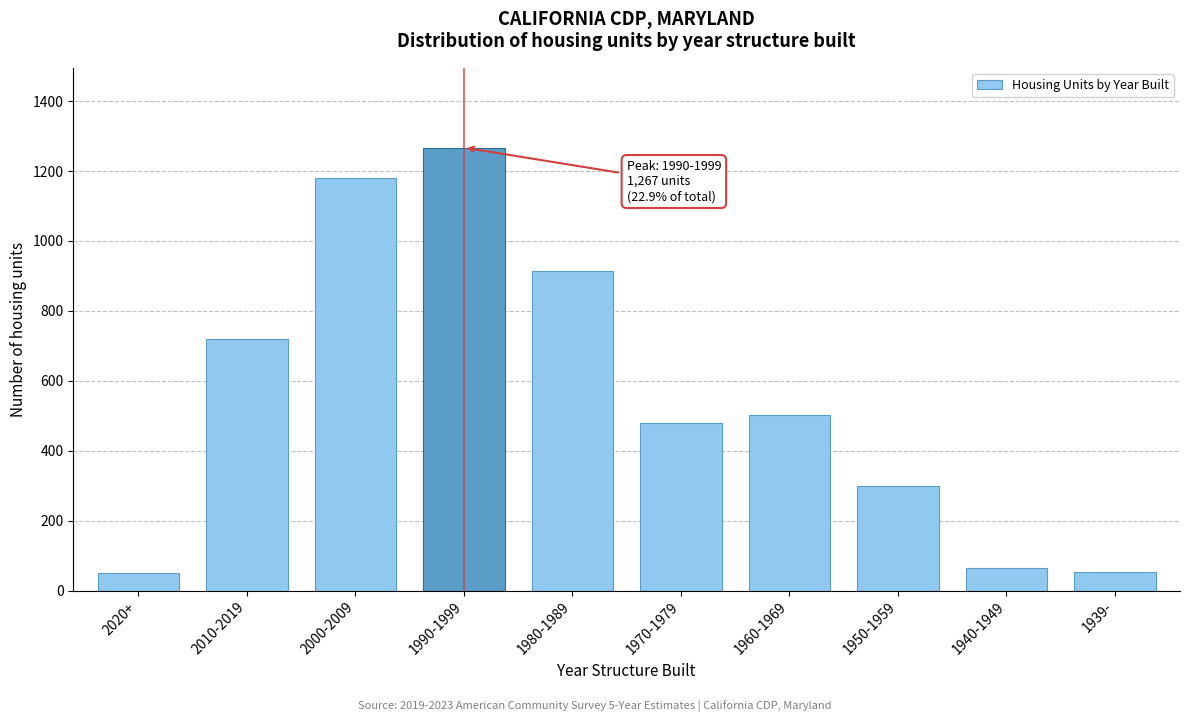

What is the average value?

553